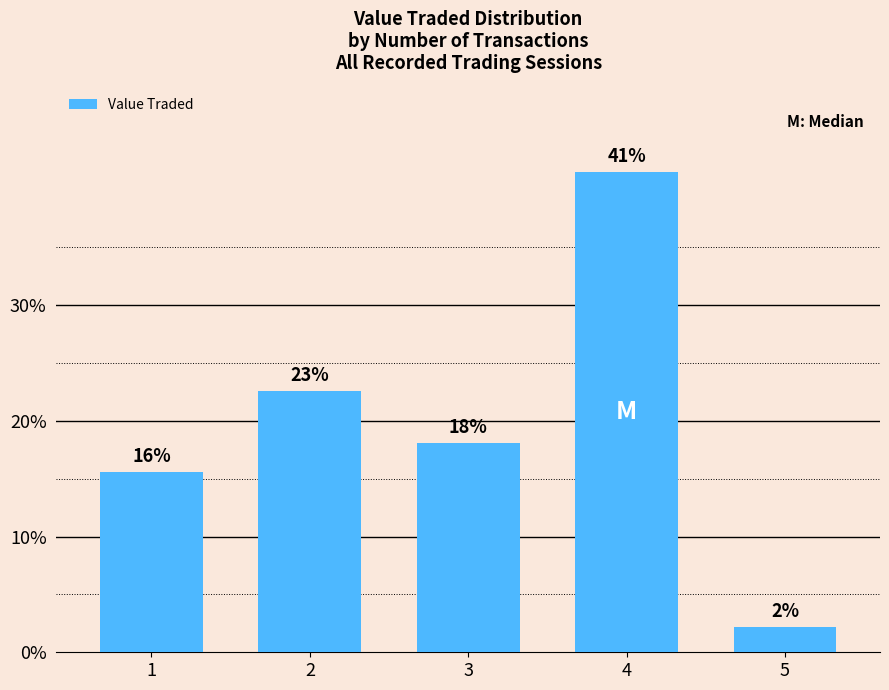

How many bars are there in total?

5